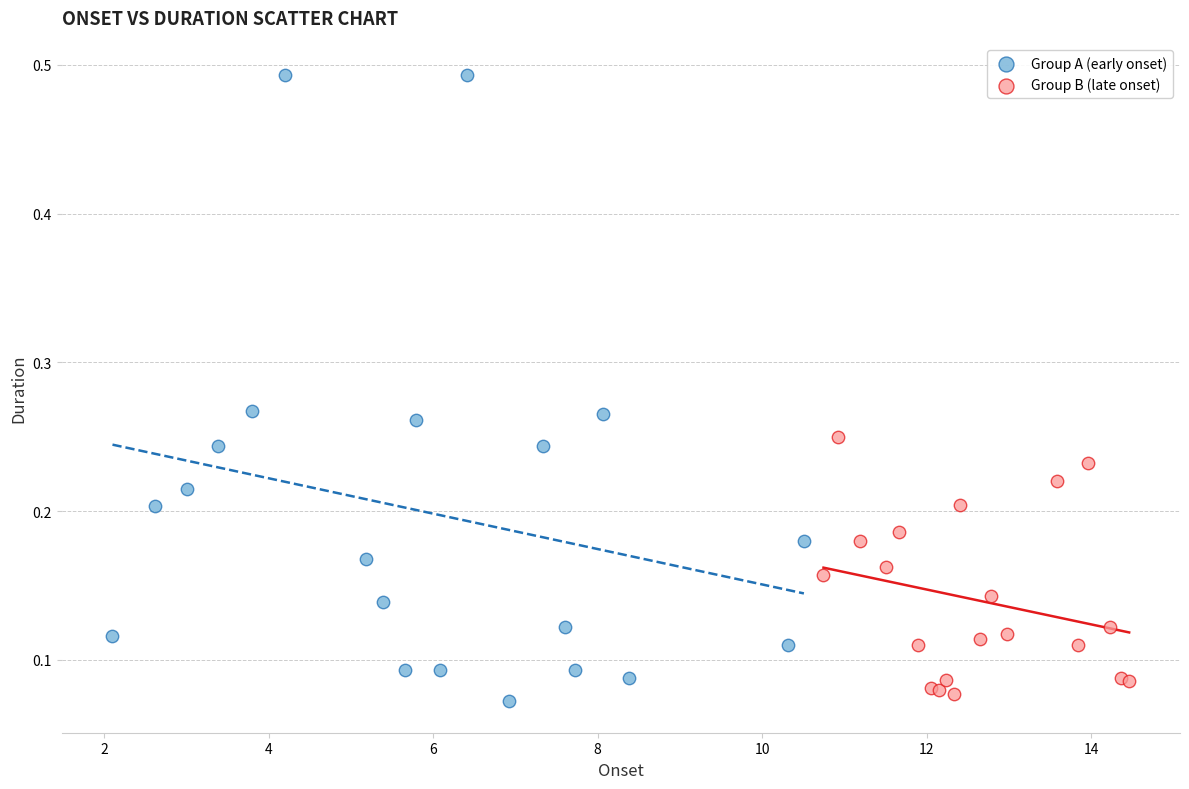

Which series has the largest Y range (max minus min)?

Group A (early onset)